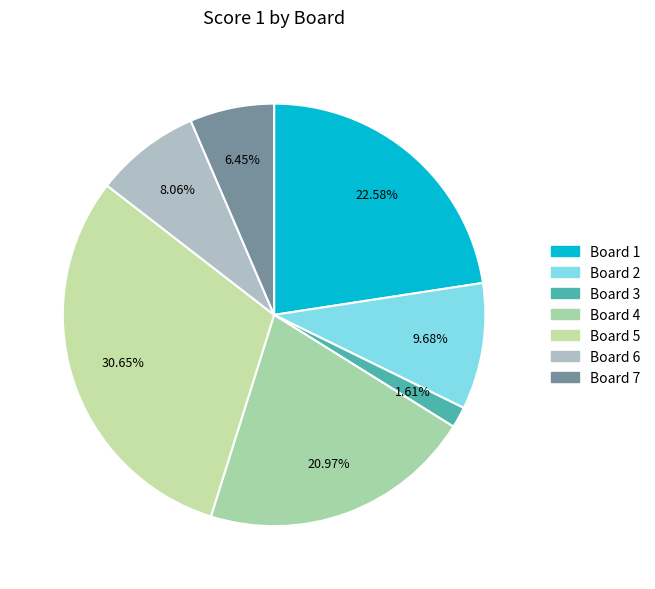

Count the number of slices in the pie.

7